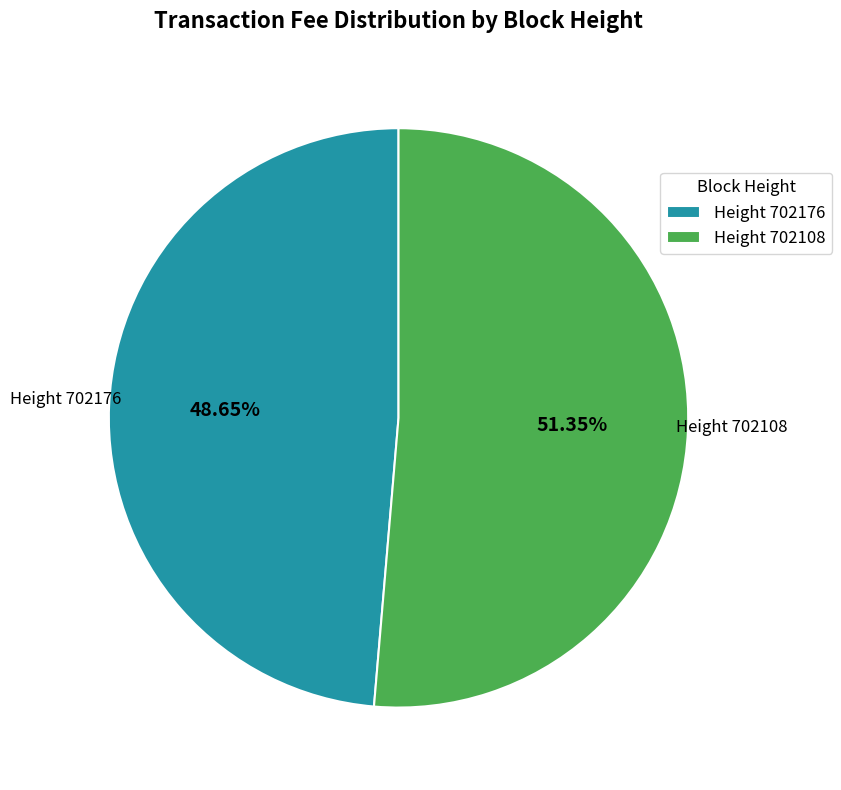

Is there any slice that represents more than half of the pie?

Yes